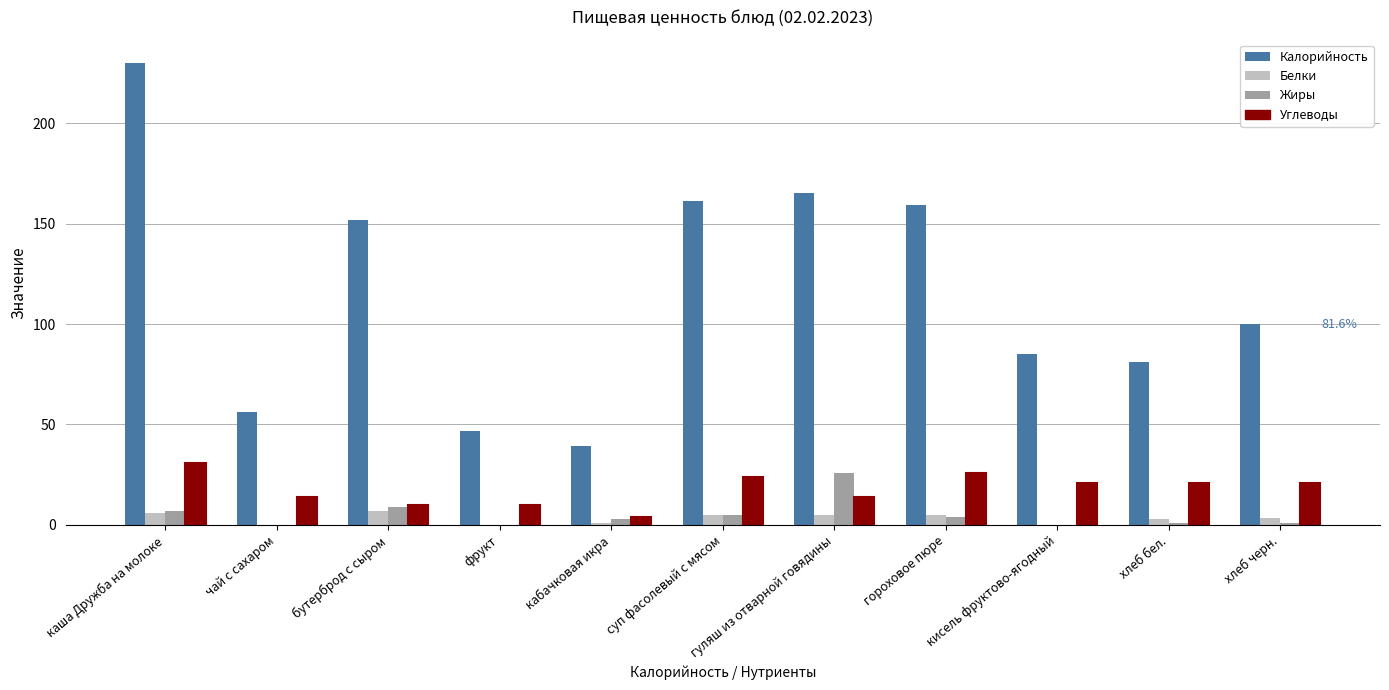

At which category is the sum across all series the highest?

каша Дружба на молоке